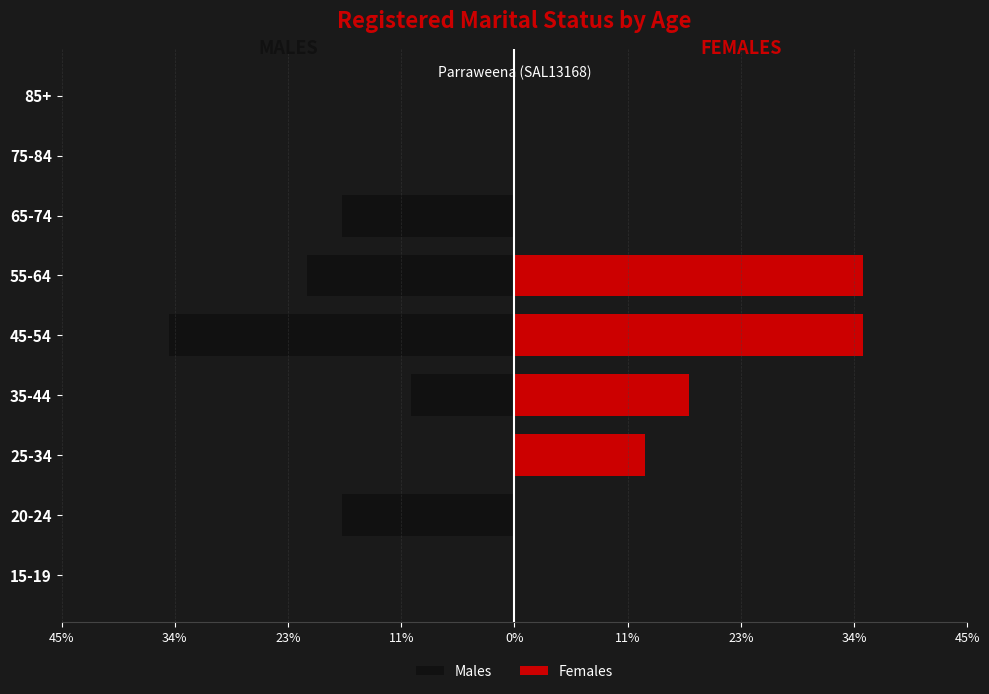

What is the average value of the Males series?

-11.1